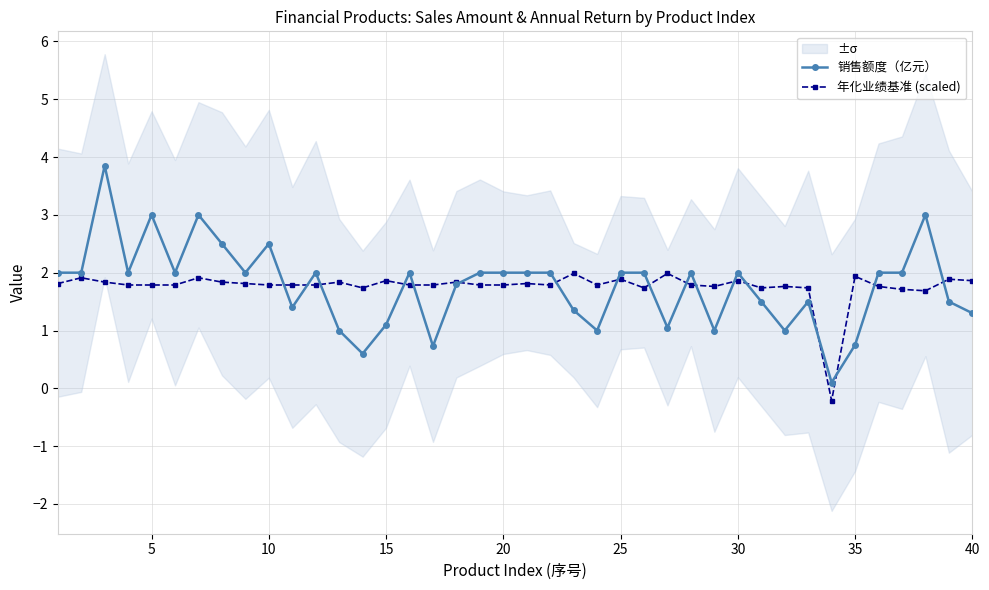

How many values in the 年化业绩基准 (scaled) series exceed 1?

39